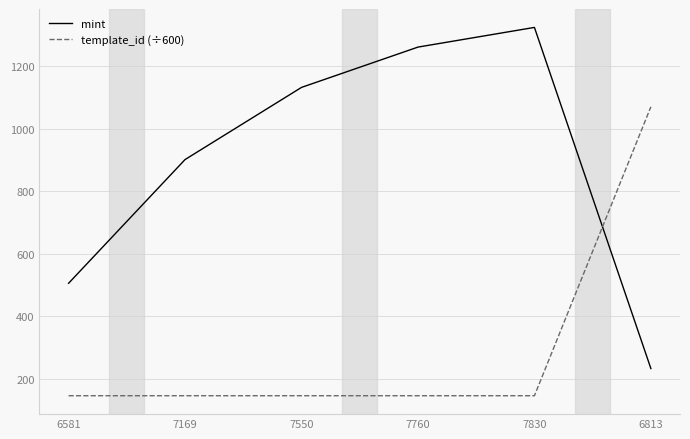

Reading left to right, list all the values displayed in this chart.

mint: 506.0	902.0	1133.0	1262.0	1325.0	233.0
template_id (÷600): 146.0	146.0	146.0	146.0	146.0	1071.0